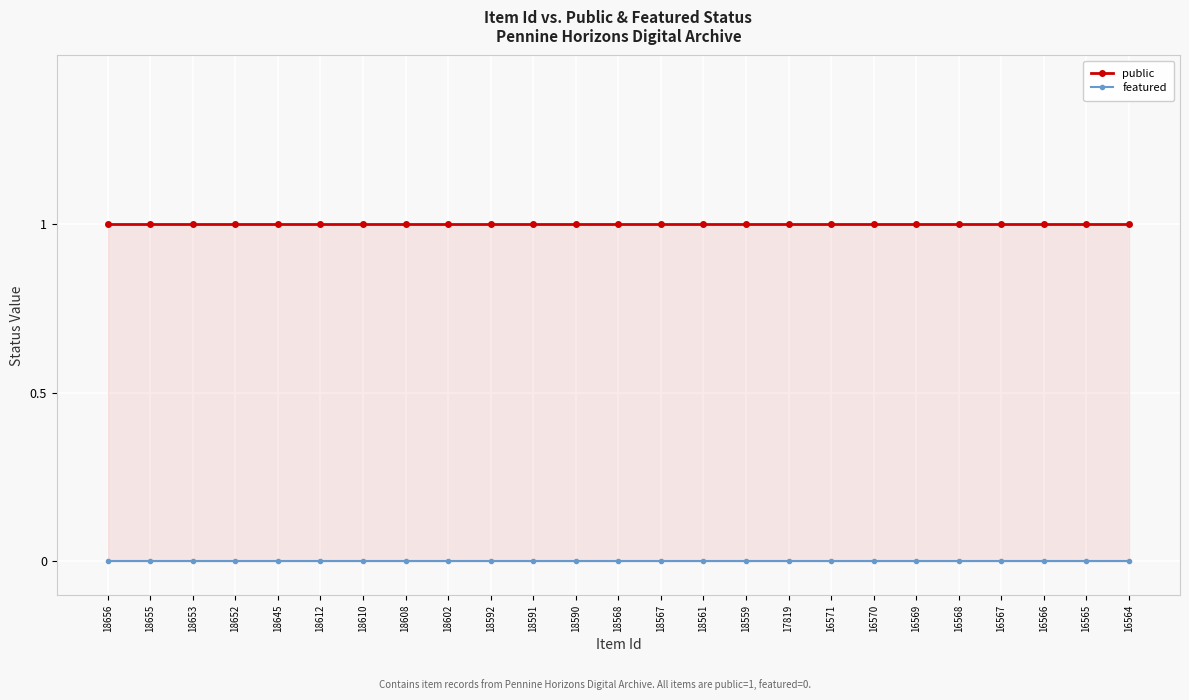

Which category has the highest value in the public series?

18656